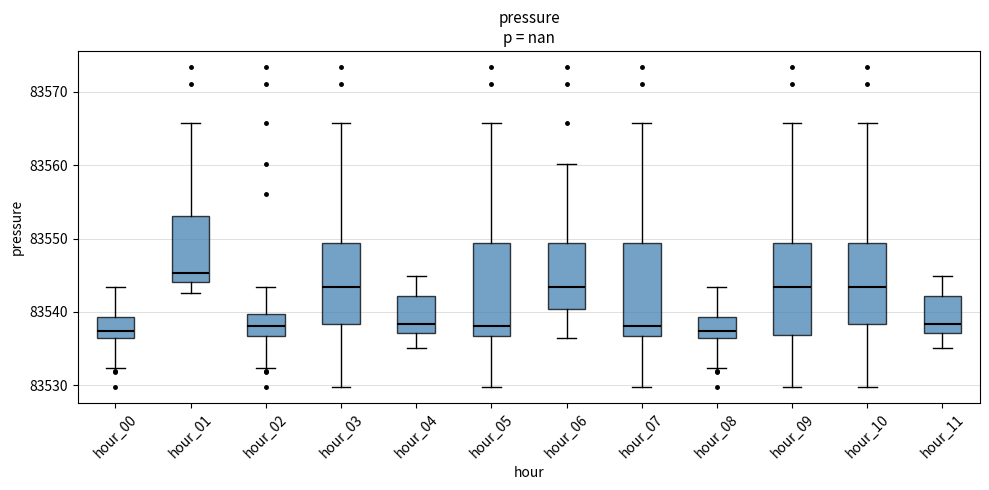

Reading left to right, read every box against the y-axis: the position of its median line, the range the box covers, and the ends of its whiskers. The values are not printed on the chart, so give them approximately, as read against the axis.

hour_00: median 83537, box 83536 to 83539, whiskers 83532 to 83543
hour_01: median 83545, box 83544 to 83553, whiskers 83543 to 83566
hour_02: median 83538, box 83537 to 83540, whiskers 83532 to 83543
hour_03: median 83543, box 83538 to 83549, whiskers 83530 to 83566
hour_04: median 83538, box 83537 to 83542, whiskers 83535 to 83545
hour_05: median 83538, box 83537 to 83549, whiskers 83530 to 83566
hour_06: median 83543, box 83540 to 83549, whiskers 83536 to 83560
hour_07: median 83538, box 83537 to 83549, whiskers 83530 to 83566
hour_08: median 83537, box 83536 to 83539, whiskers 83532 to 83543
hour_09: median 83543, box 83537 to 83549, whiskers 83530 to 83566
hour_10: median 83543, box 83538 to 83549, whiskers 83530 to 83566
hour_11: median 83538, box 83537 to 83542, whiskers 83535 to 83545